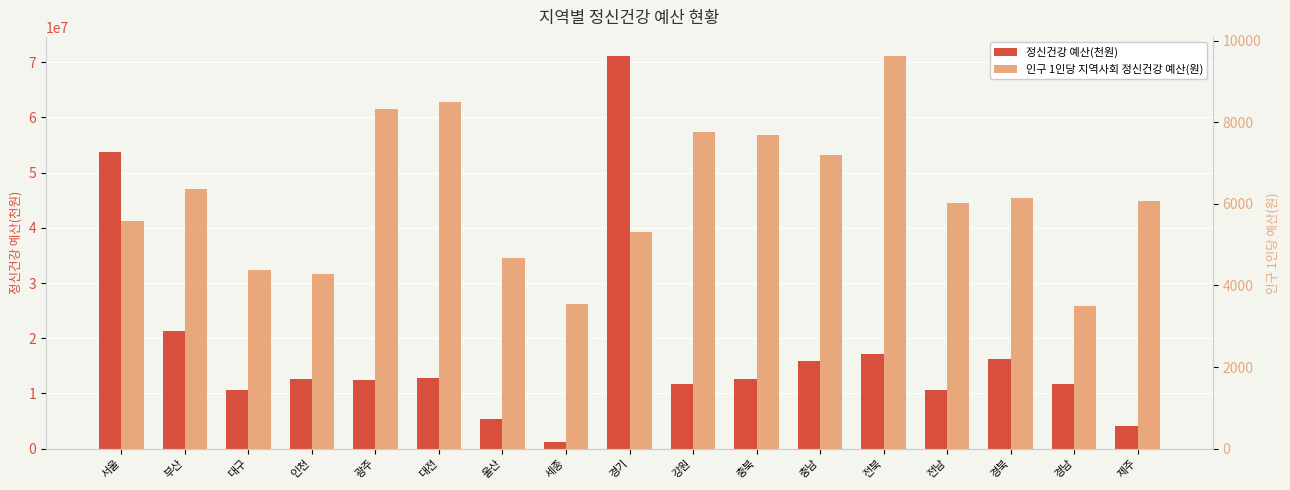

What is the maximum value shown in the chart?

71020437